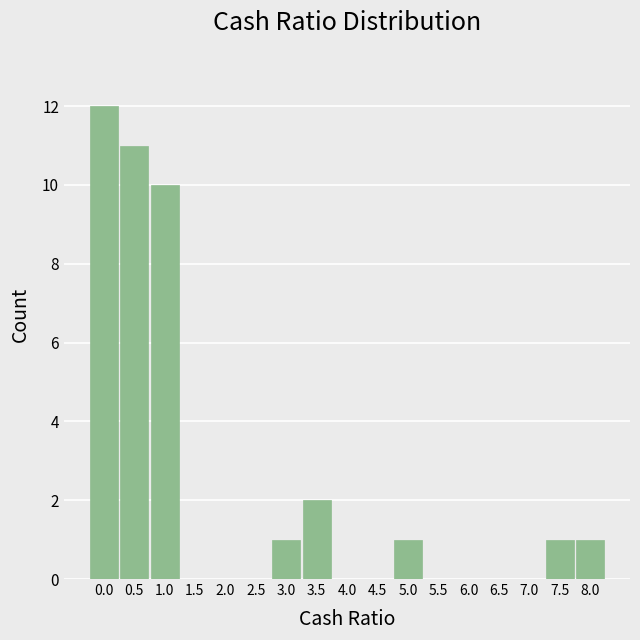

Reading left to right, what are all the values shown in this chart?

0.0=12	0.5=11	1.0=10	1.5=0	2.0=0	2.5=0	3.0=1	3.5=2	4.0=0	4.5=0	5.0=1	5.5=0	6.0=0	6.5=0	7.0=0	7.5=1	8.0=1